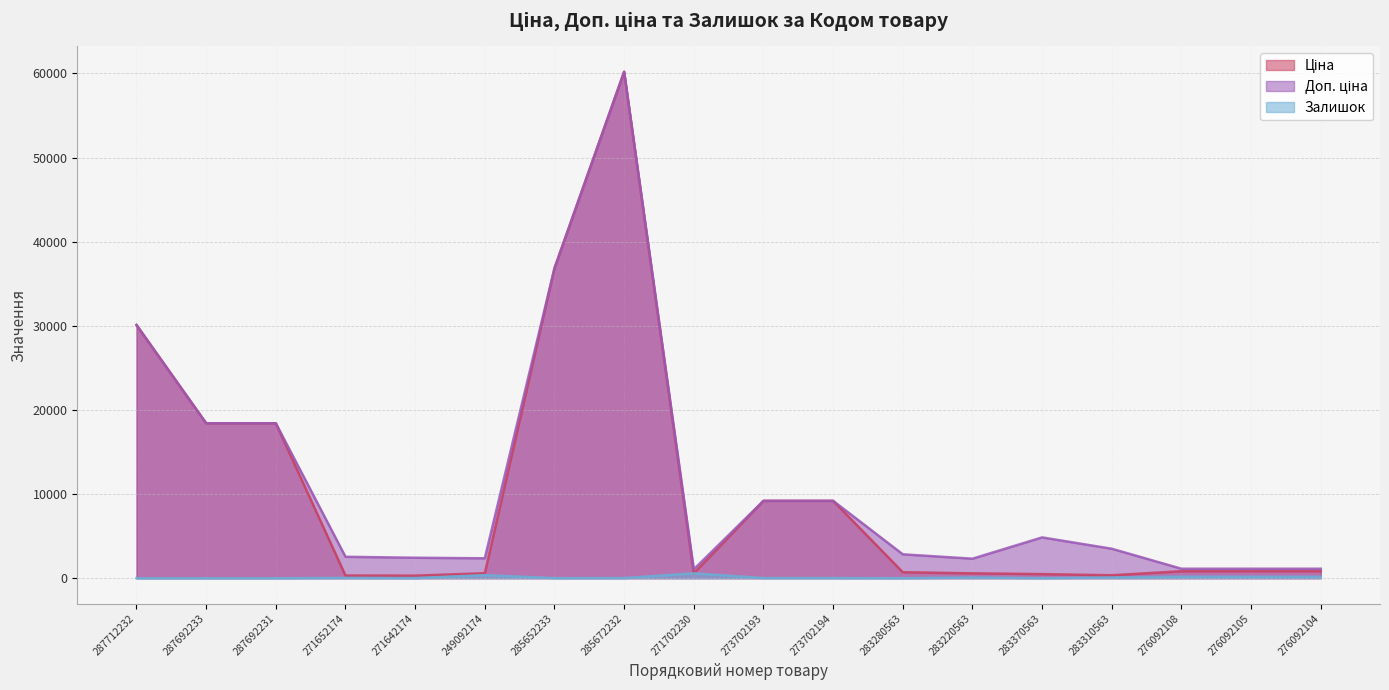

What is the label of the 13th point from the left?

283220563